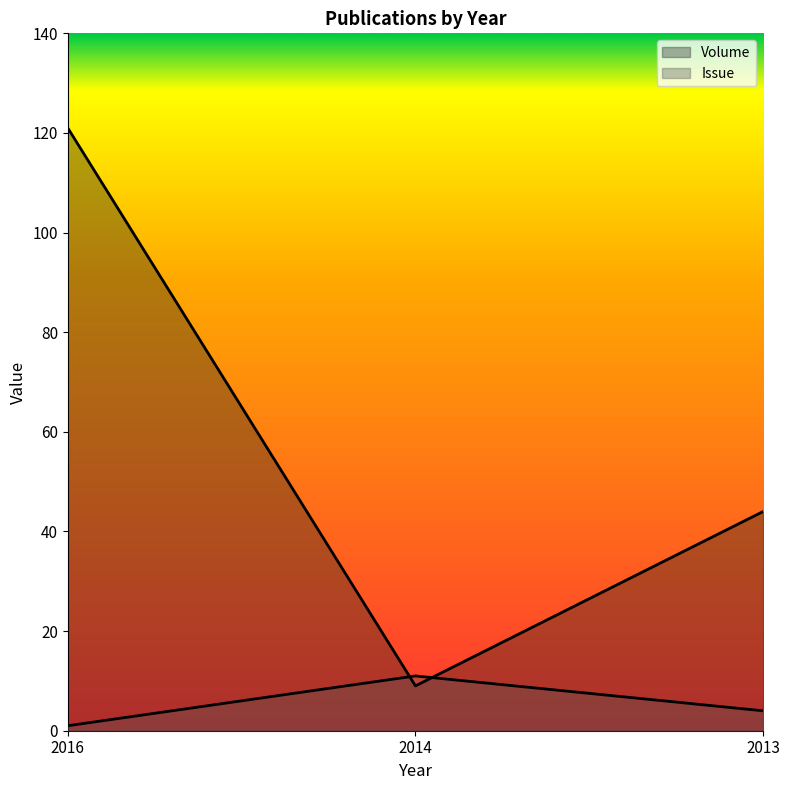

Reading right to left, extract all data points from this chart.

Volume: 44	9	121
Issue: 4	11	1